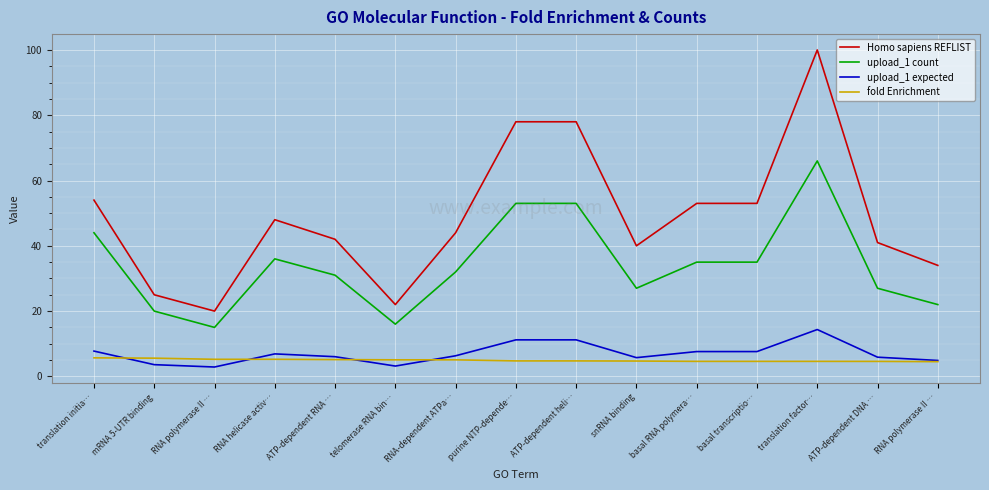

What are all the series names shown in the legend?

Homo sapiens REFLIST, upload_1 count, upload_1 expected, fold Enrichment